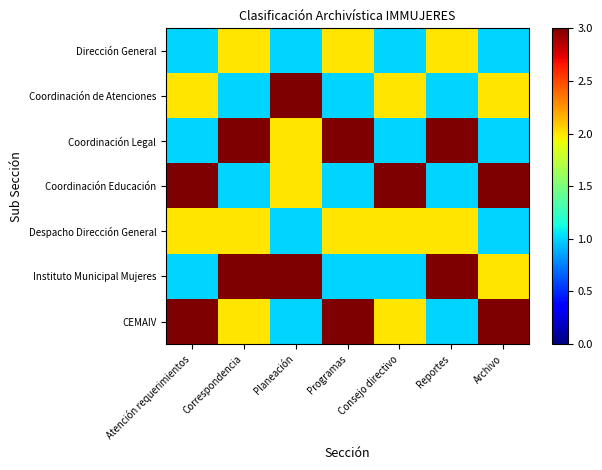

What is the spread (max minus min) of values at Planeación?

2